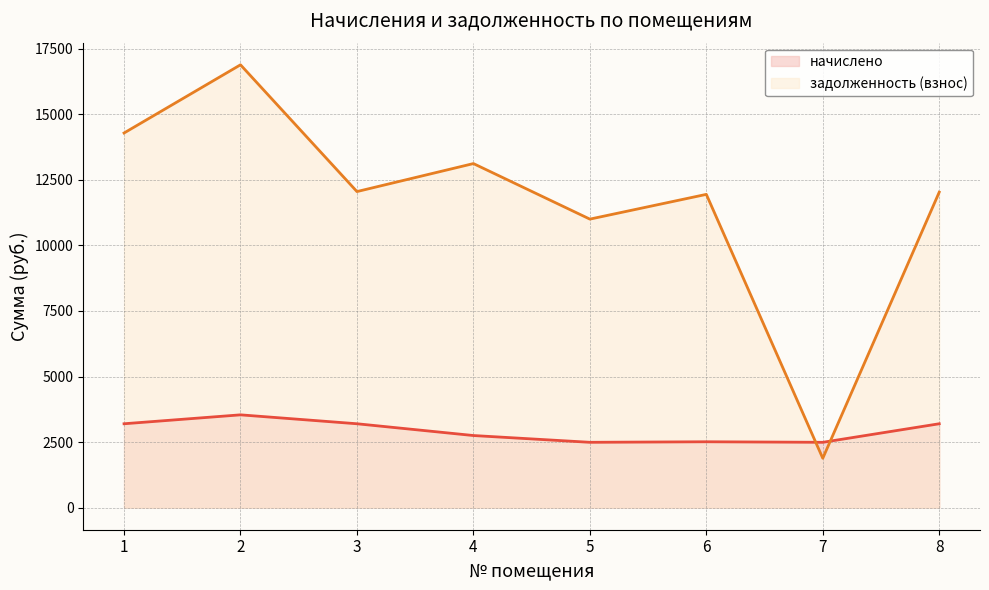

How many data points in начислено (line) are less than 3197?

4